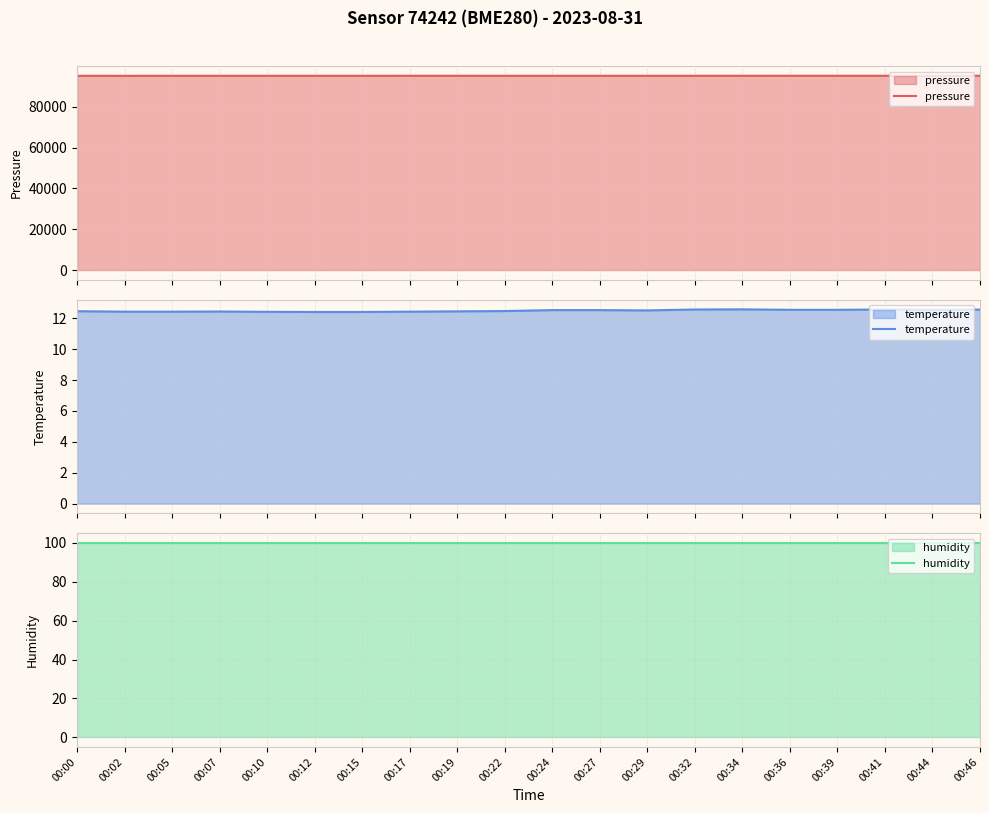

What is the value of the humidity point at the 19th from the left?

100.0